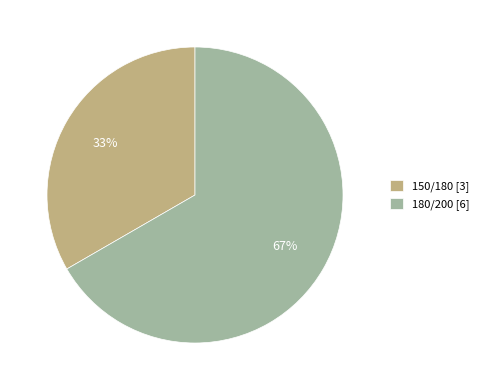

To the nearest percent, what percentage of the pie is 180/200?

67%